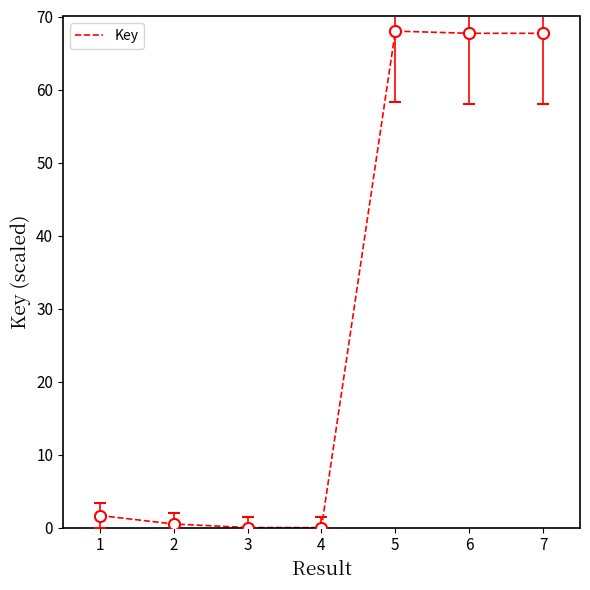

At which label is the value closest to 34?

1